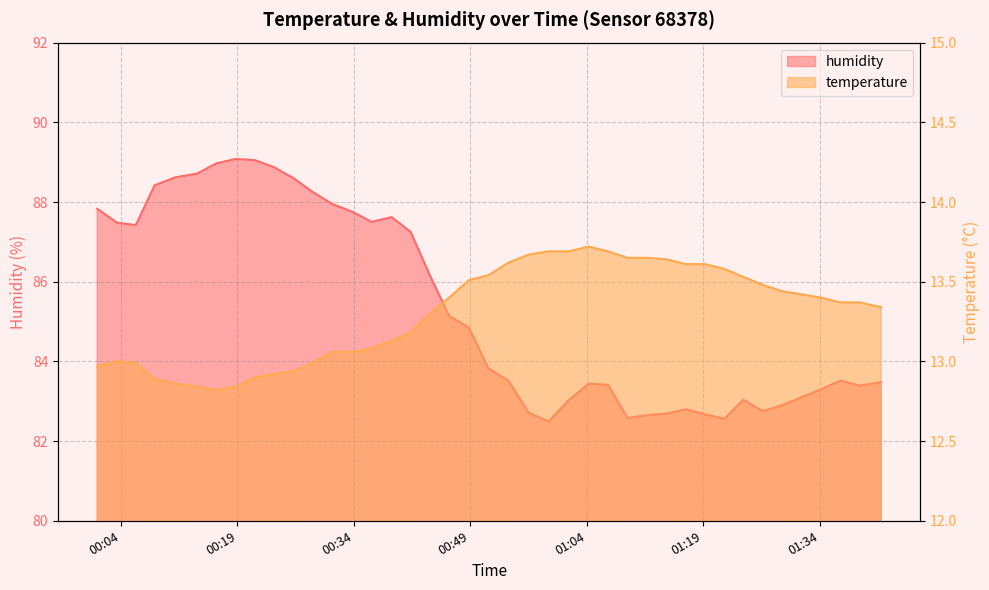

The value of humidity at 2023-10-09T00:48:49 is 28.4. True or false?

False